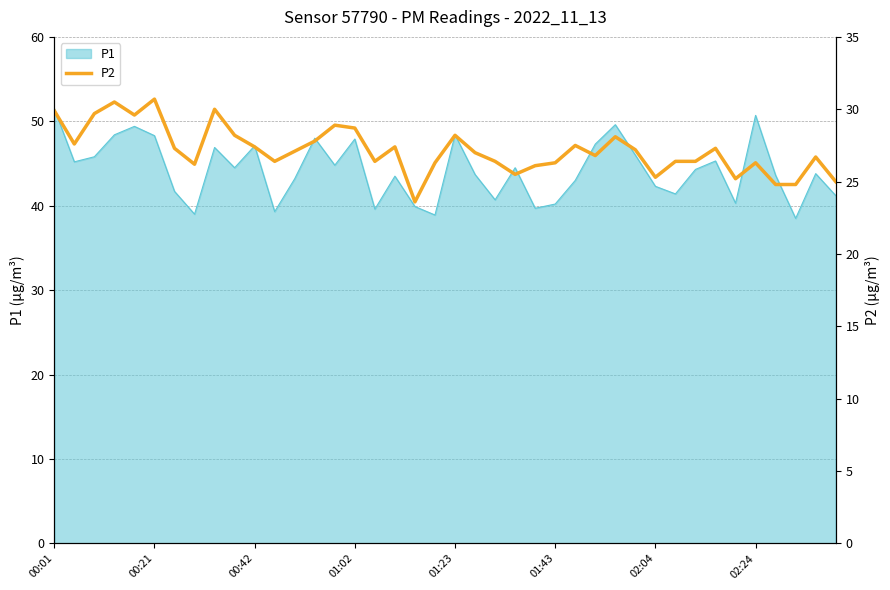

What is the change in value from 11 to 33?

+0.9